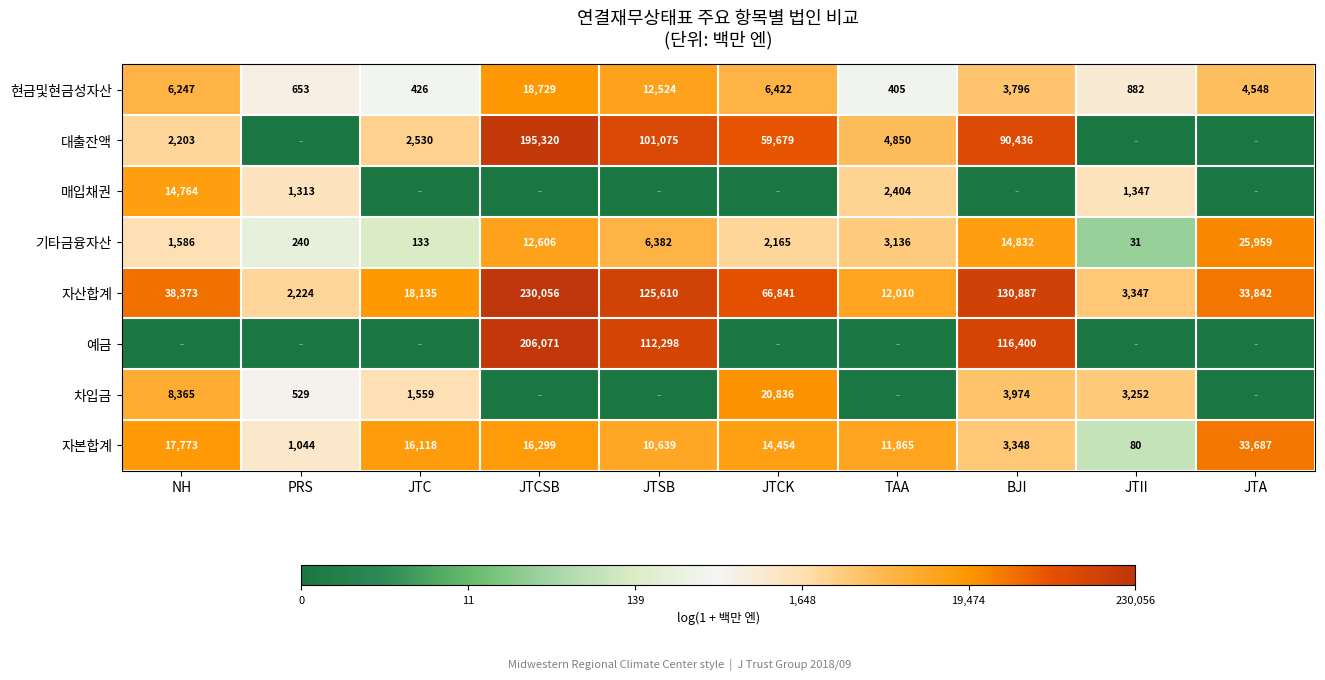

At how many categories does at least one series exceed 7?

10